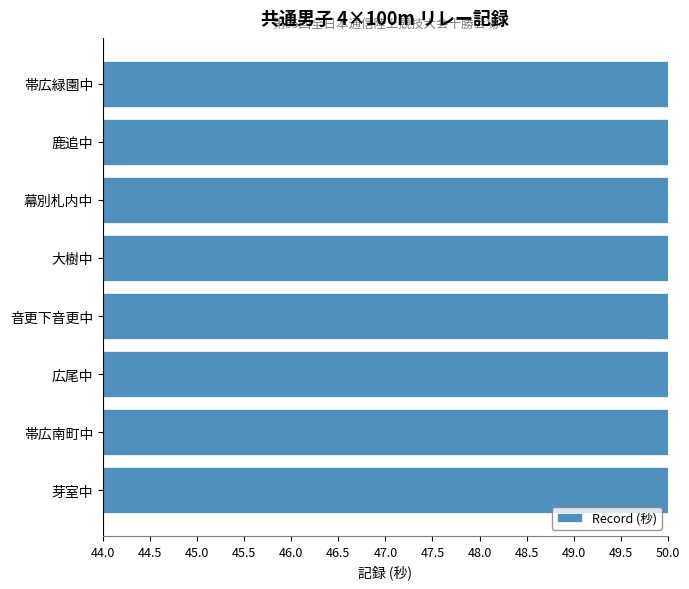

How many bars are there in total?

8